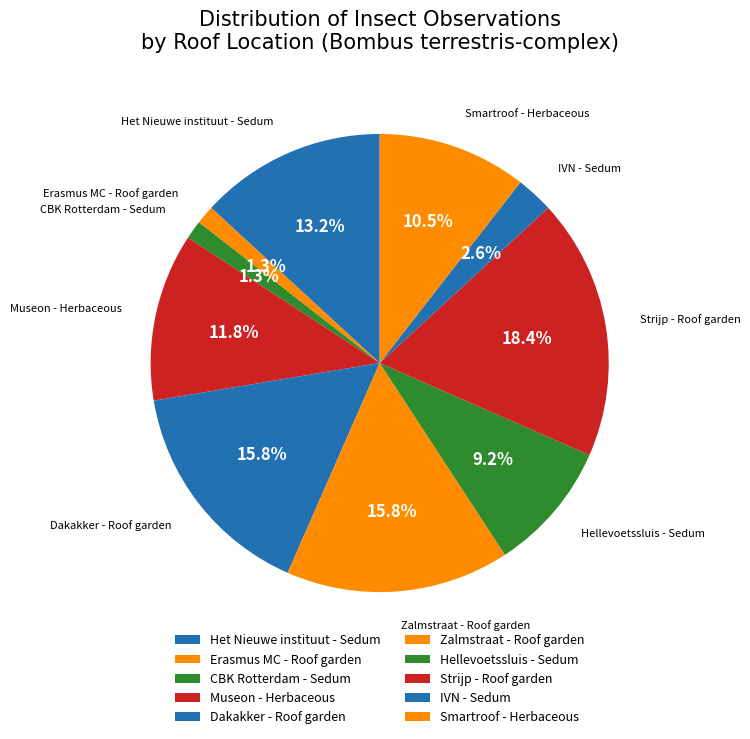

To the nearest percent, what portion does Dakakker - Roof garden represent?

16%